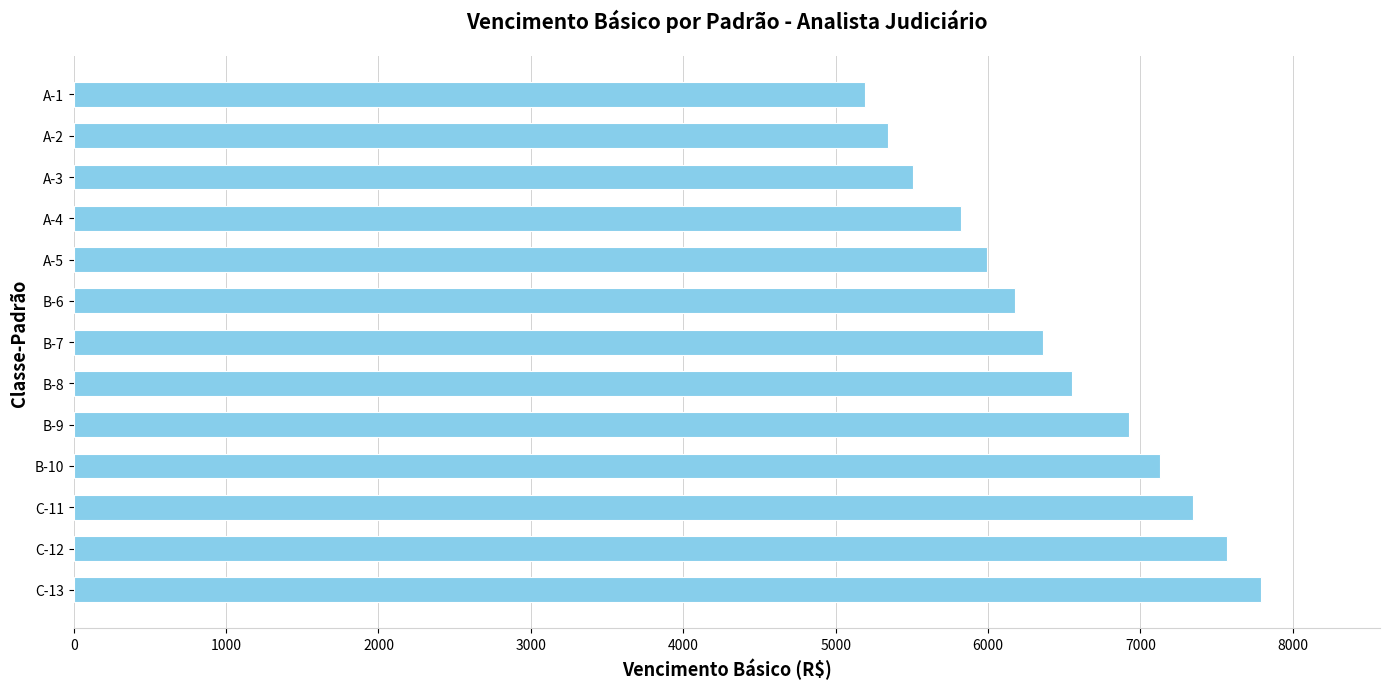

What is the approximate value at A-4?

5819.6